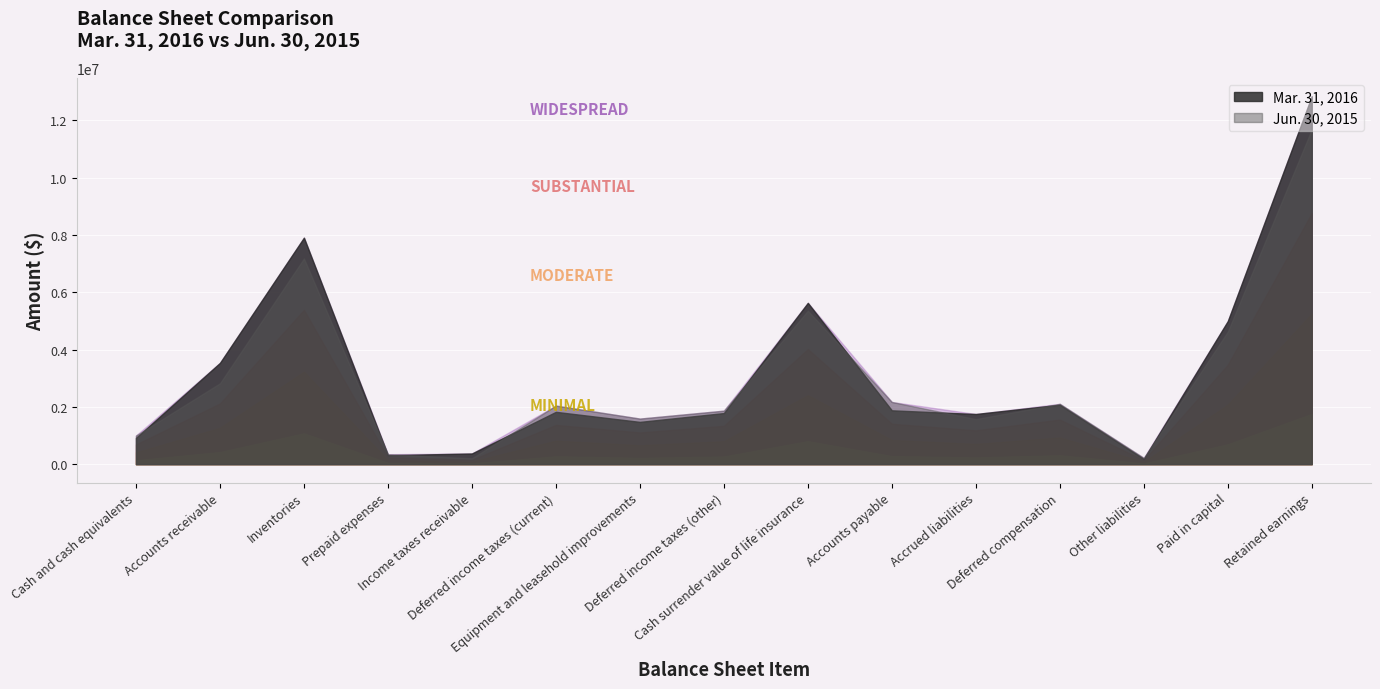

Reading left to right, transcribe all the data shown in this chart.

Mar. 31, 2016: 918303	3535972	7907284	314463	373458	1827084	1476313	1784249	5631241	1880273	1751750	2076665	184482	4993446	12844837
Jun. 30, 2015: 1000266	2823980	7182440	348044	205531	2045316	1592520	1869253	5359663	2172254	1575027	2107486	219227	4626781	11689324